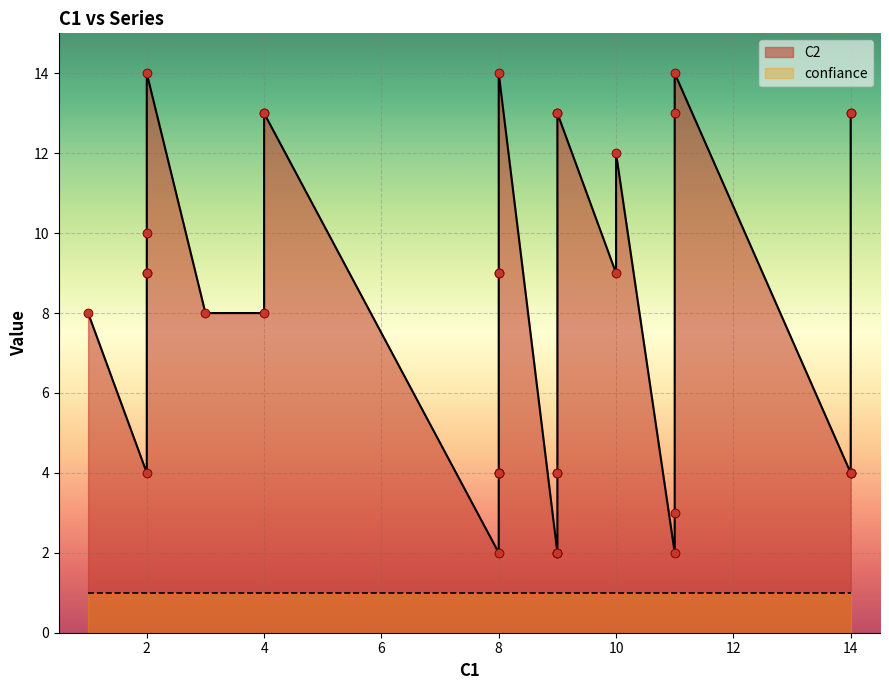

Which series has the largest total across all categories?

C2